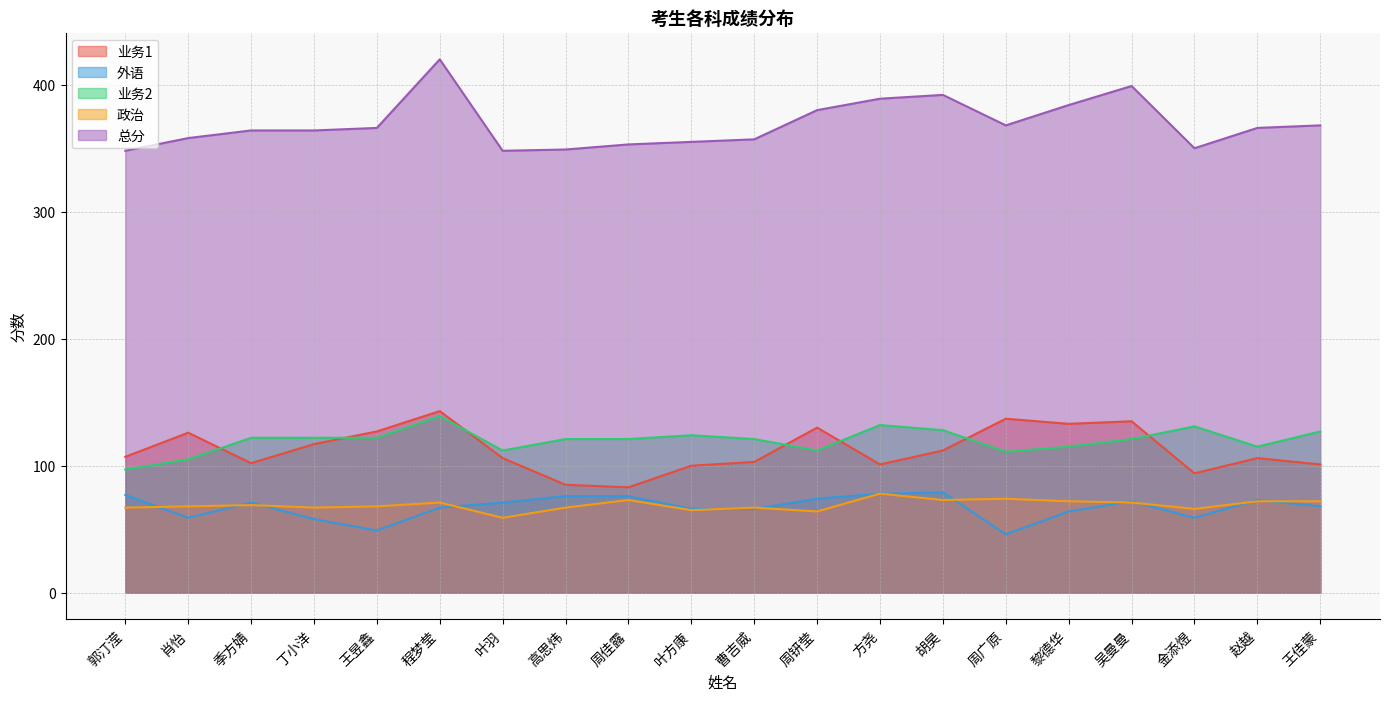

What is the difference between the 业务2 values at 郭汀滢 and 叶羽?

15